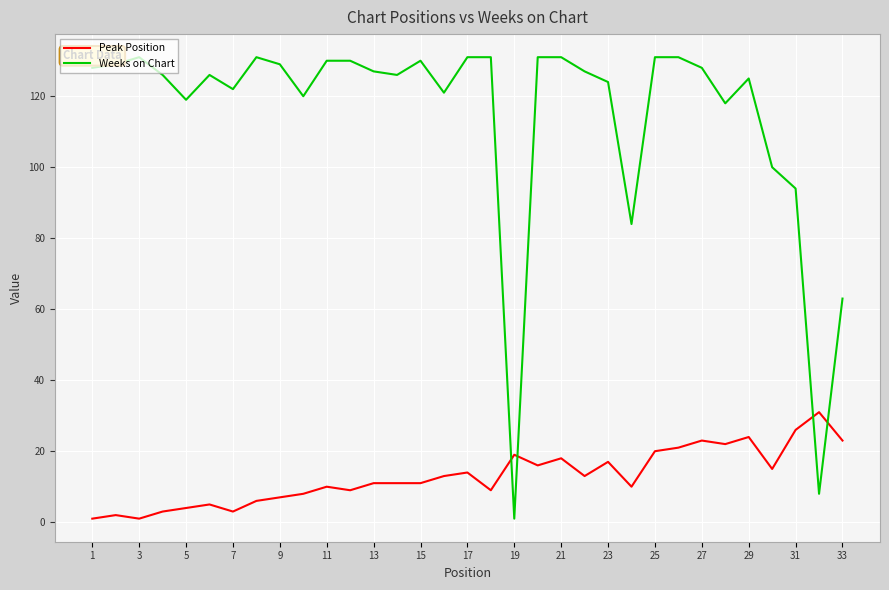

Which series ends up on top after the final intersection of Weeks on Chart and Peak Position?

Weeks on Chart